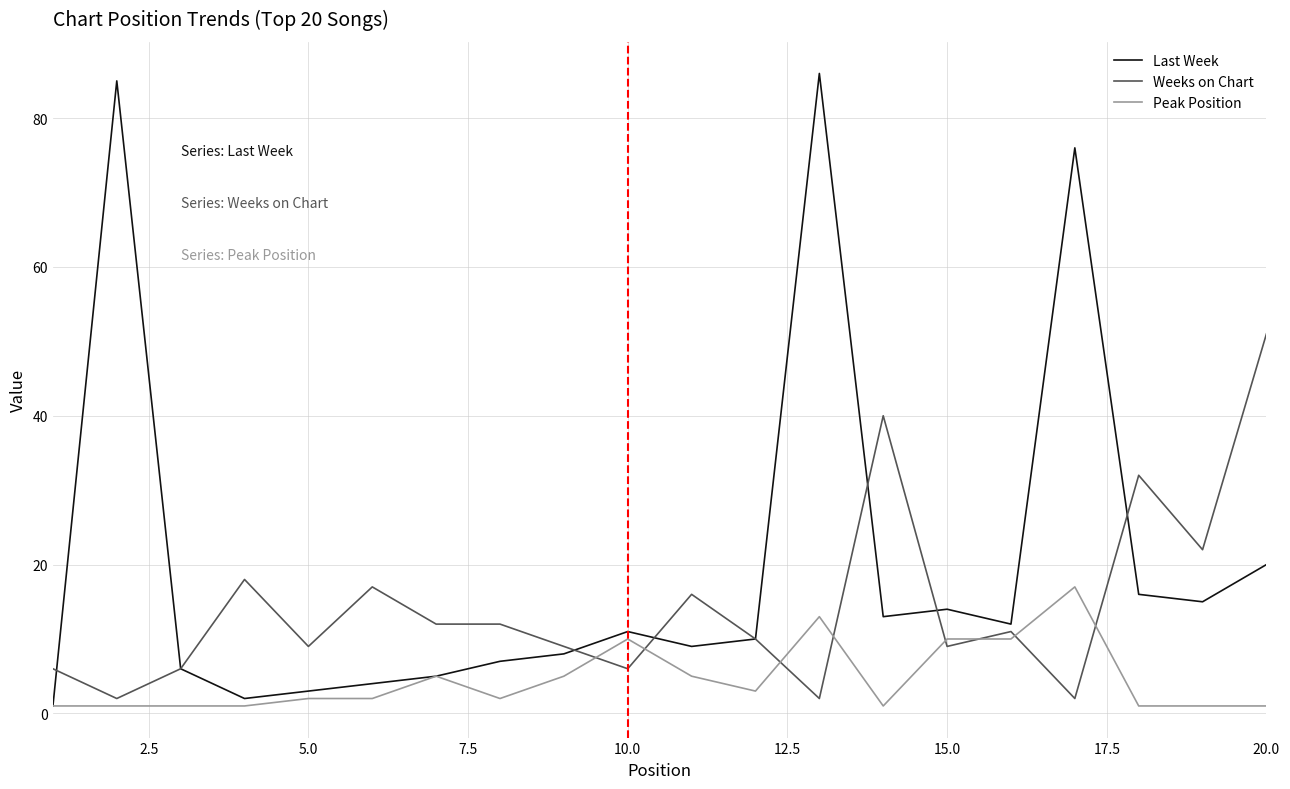

What is the greatest value displayed?

86